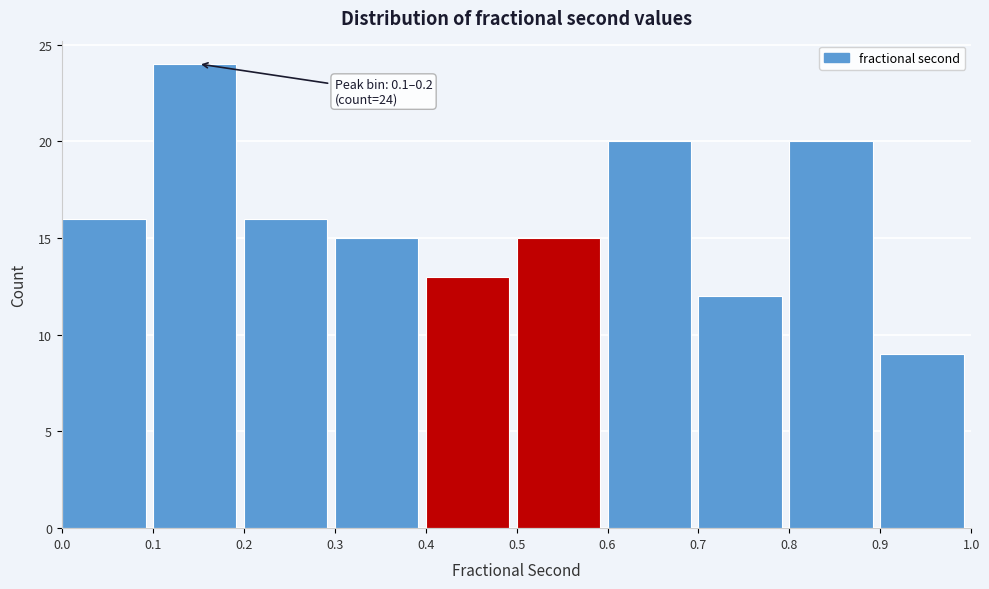

Over which range of the x-axis is the bar tallest?

0.1 to 0.2